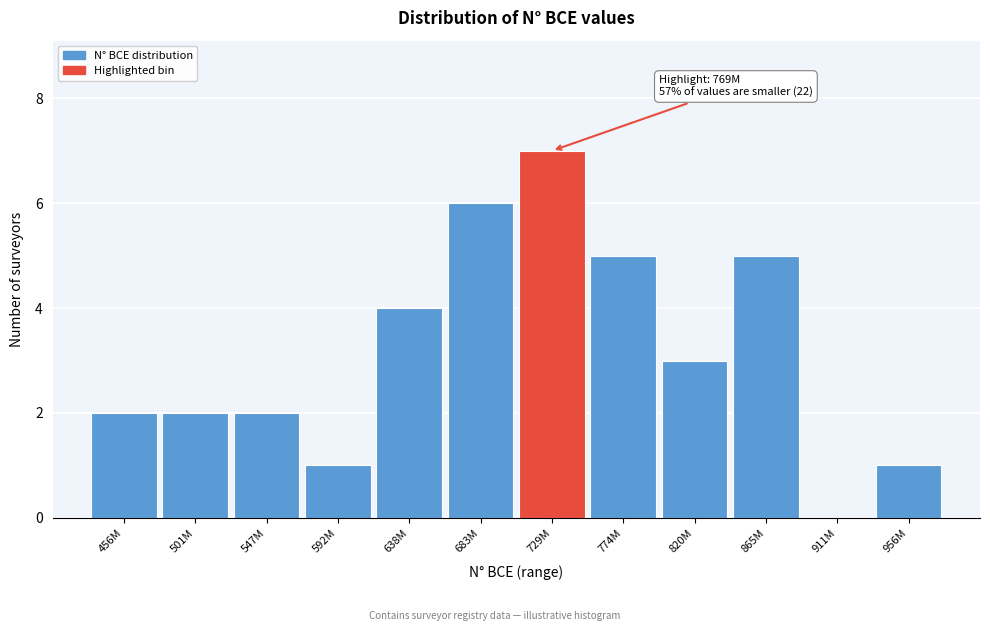

Reading left to right, what are all the values shown in this chart?

456M=2	501M=2	547M=2	592M=1	638M=4	683M=6	729M=7	774M=5	820M=3	865M=5	911M=0	956M=1